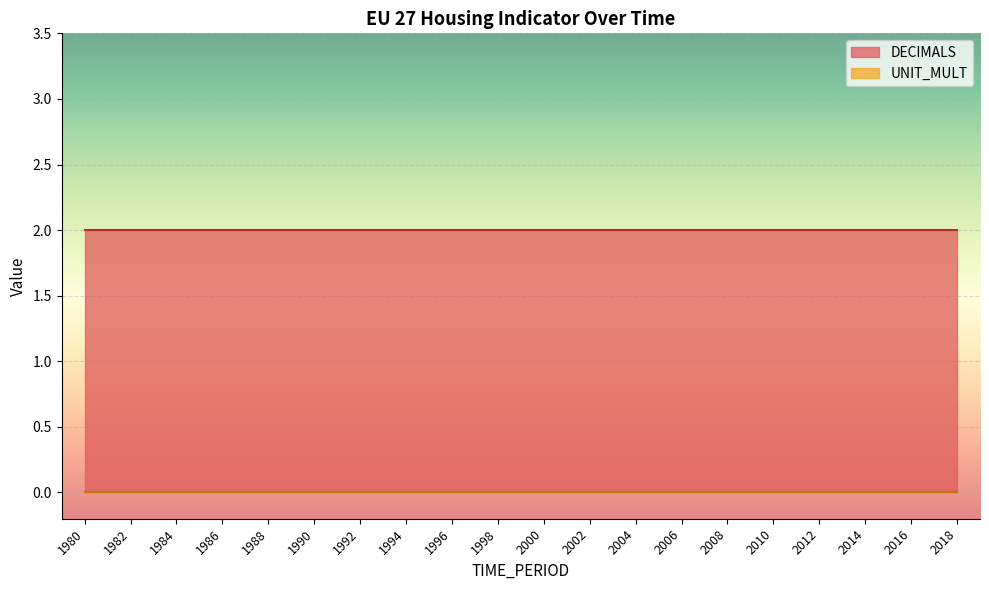

What are all the series names shown in the legend?

DECIMALS, UNIT_MULT